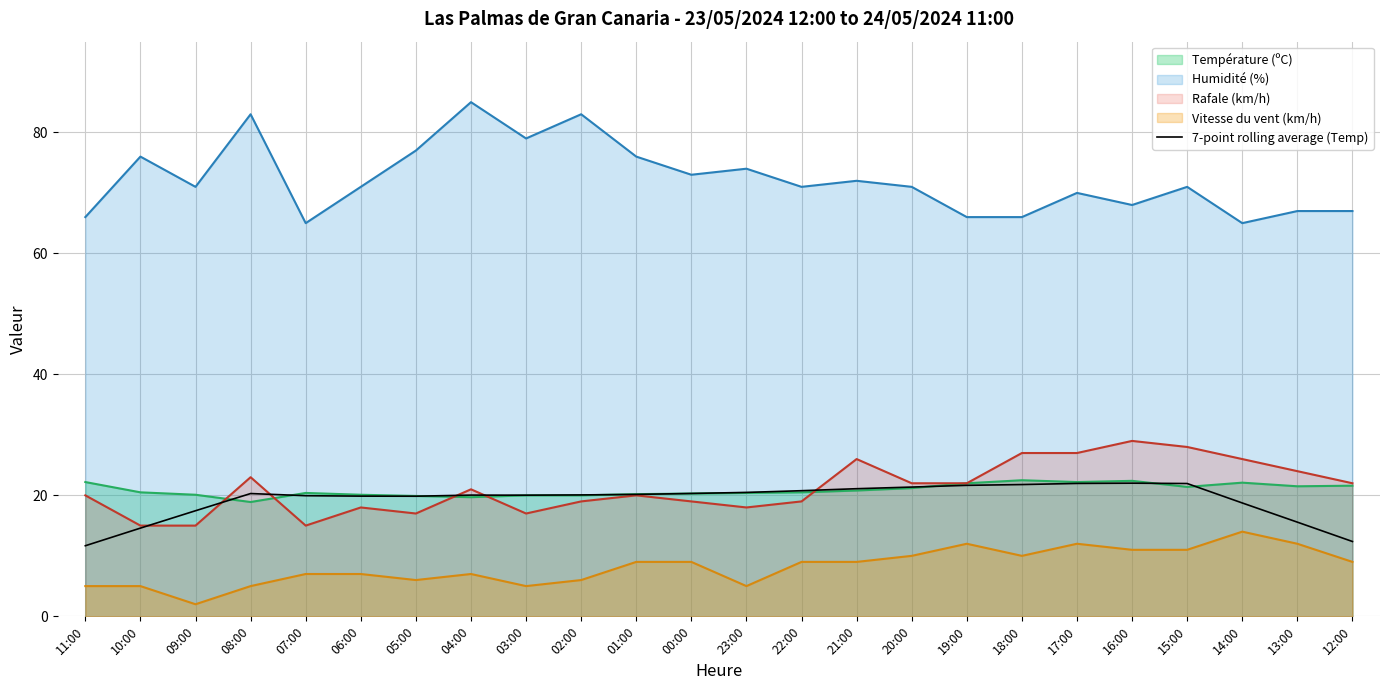

The value at 07:00 is 19.9. True or false?

True